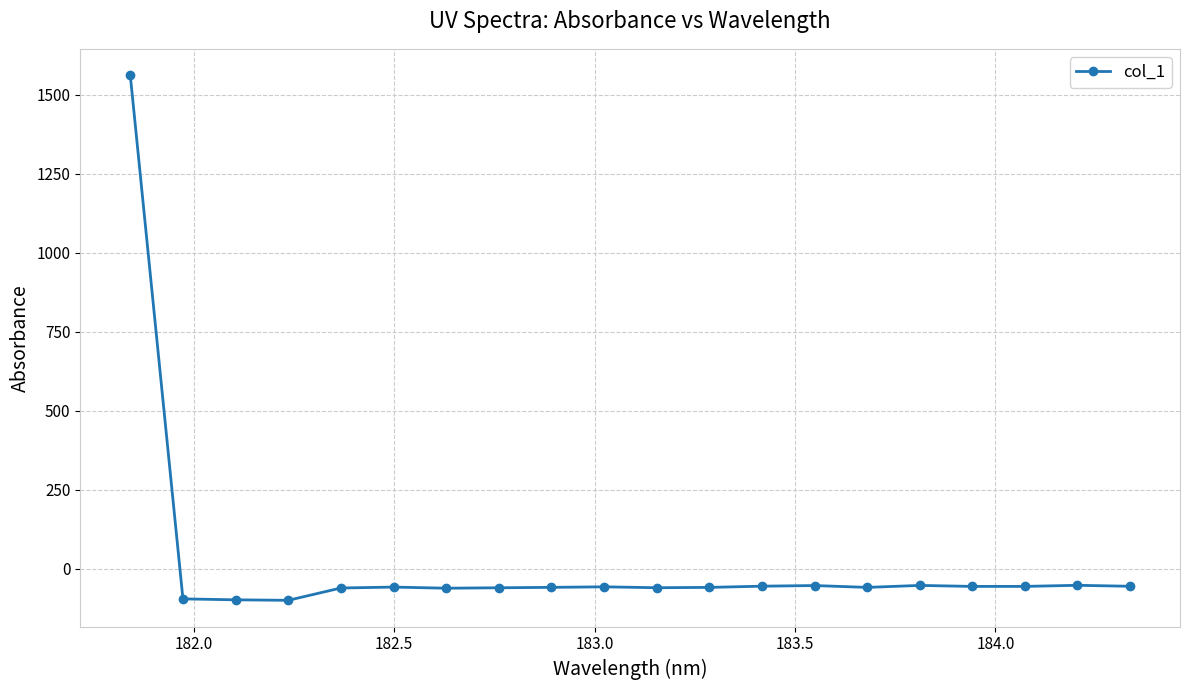

What is the value of the 11th point from the left?

-59.6